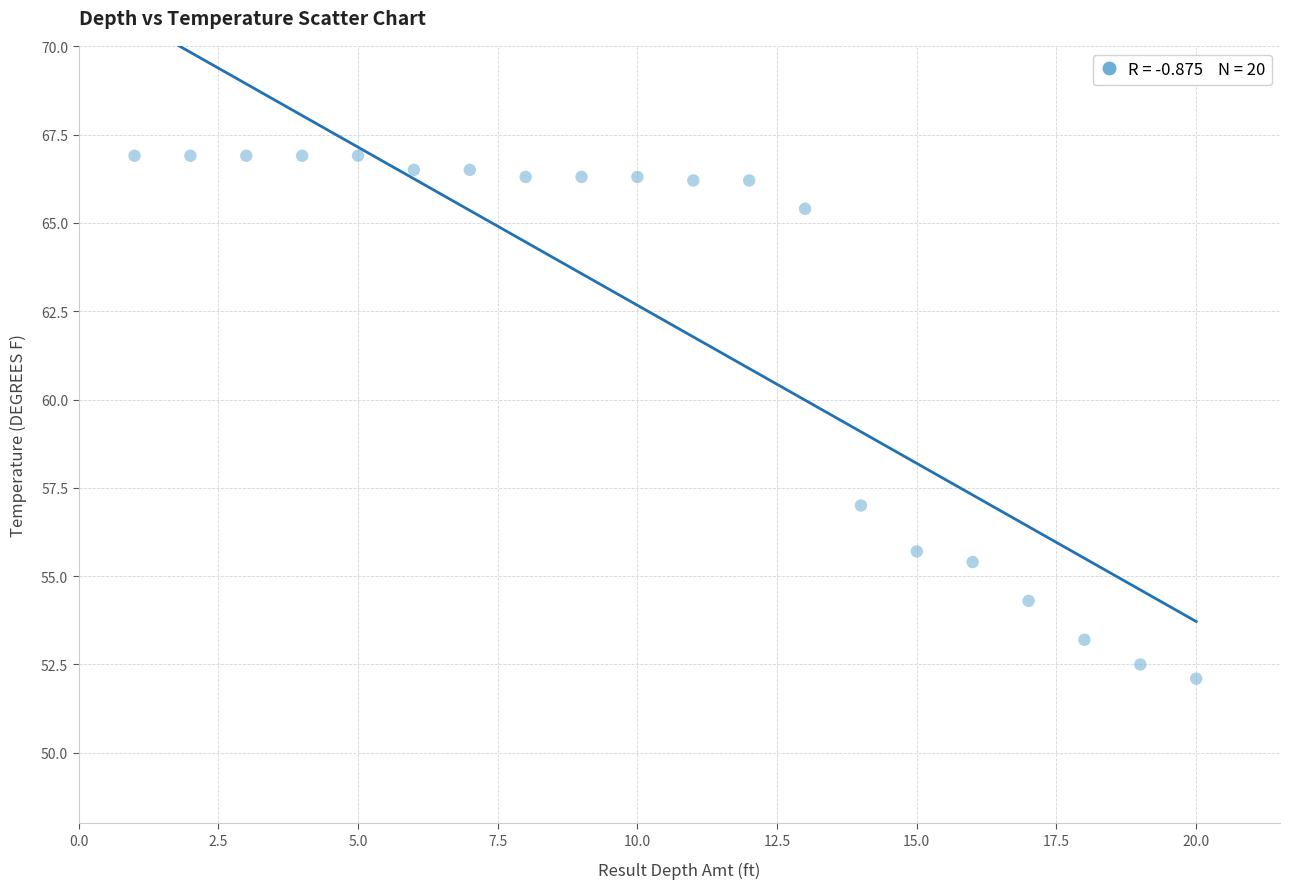

What is the range of Y values (max minus min)?

14.8